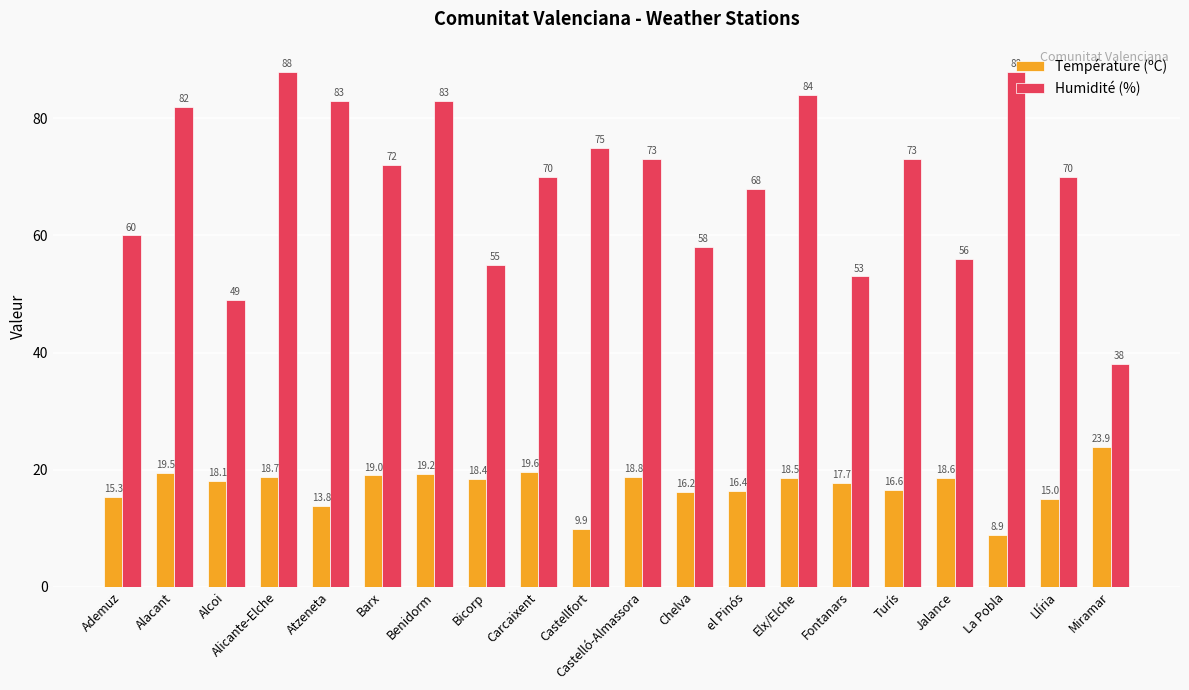

What is the difference between the Température (ºC) values at Turís and Carcaixent?

3.0